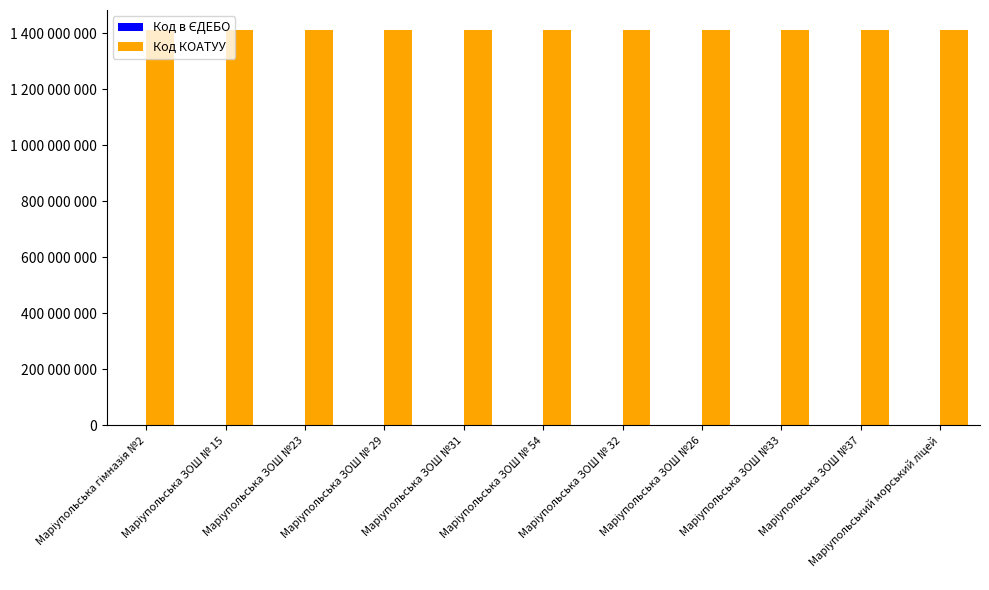

Are the bars horizontal?

No